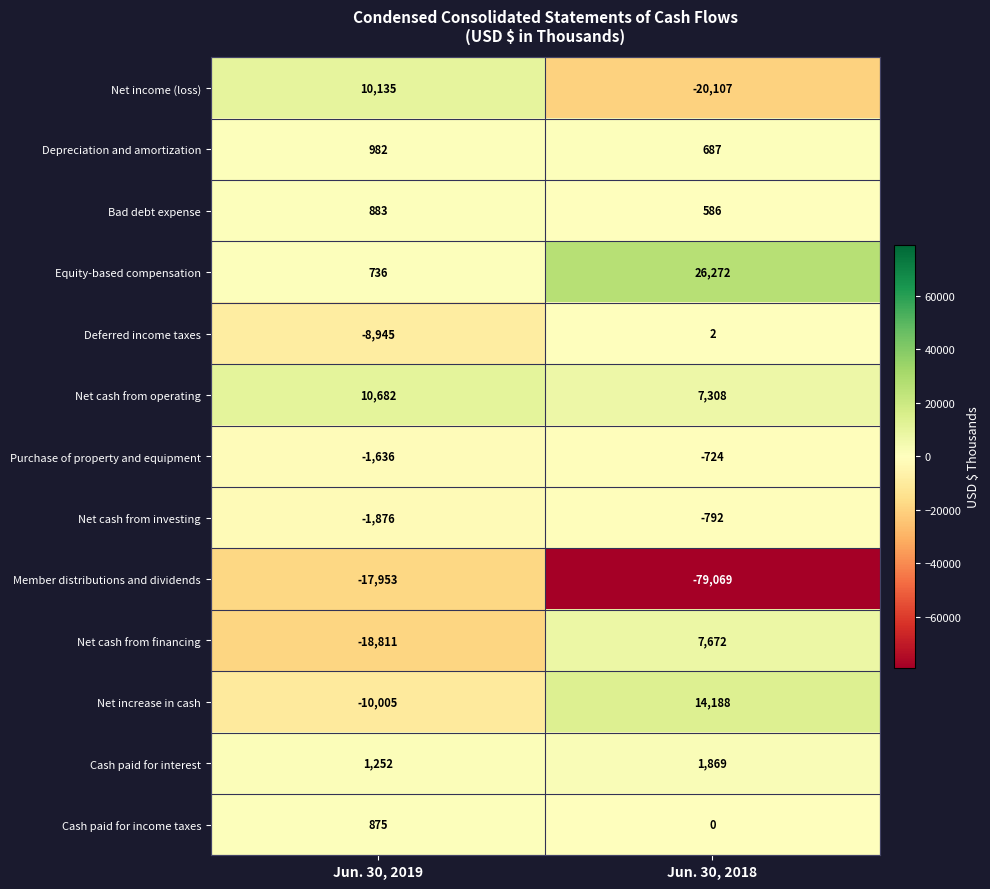

What is the greatest value displayed?

26272